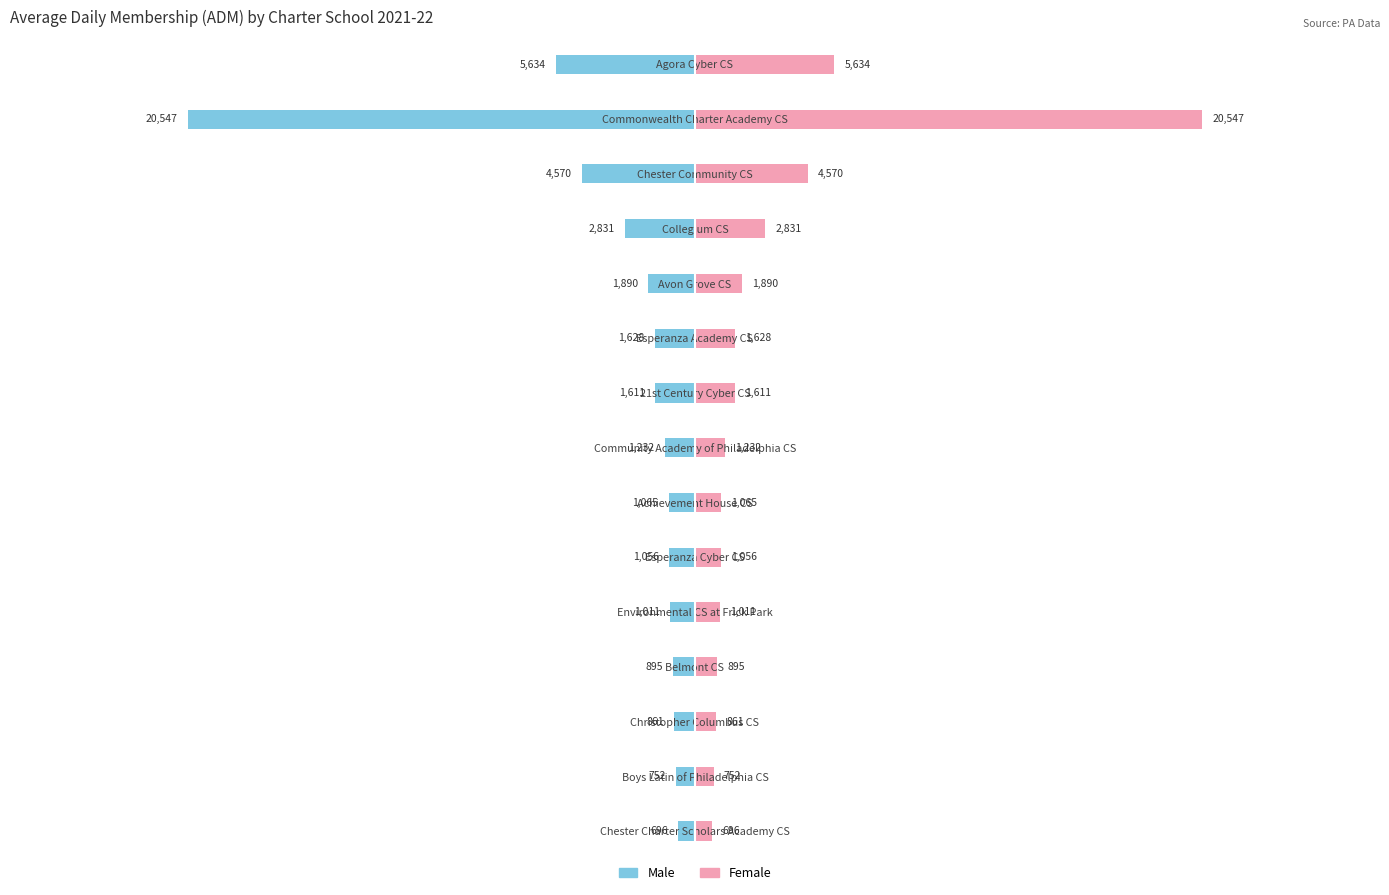

Which series has the largest total across all categories?

Female